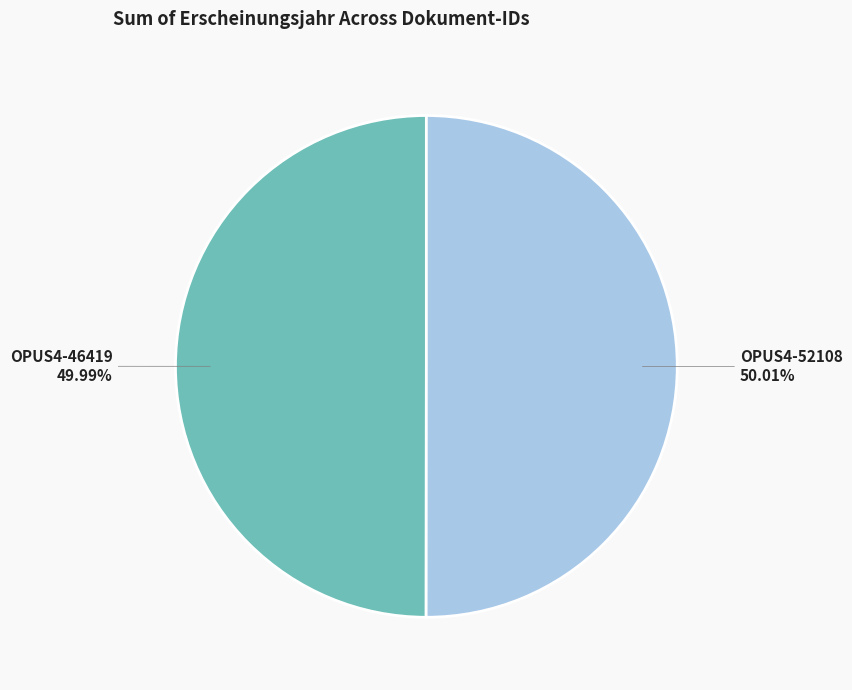

Is there any slice that represents more than half of the pie?

Yes